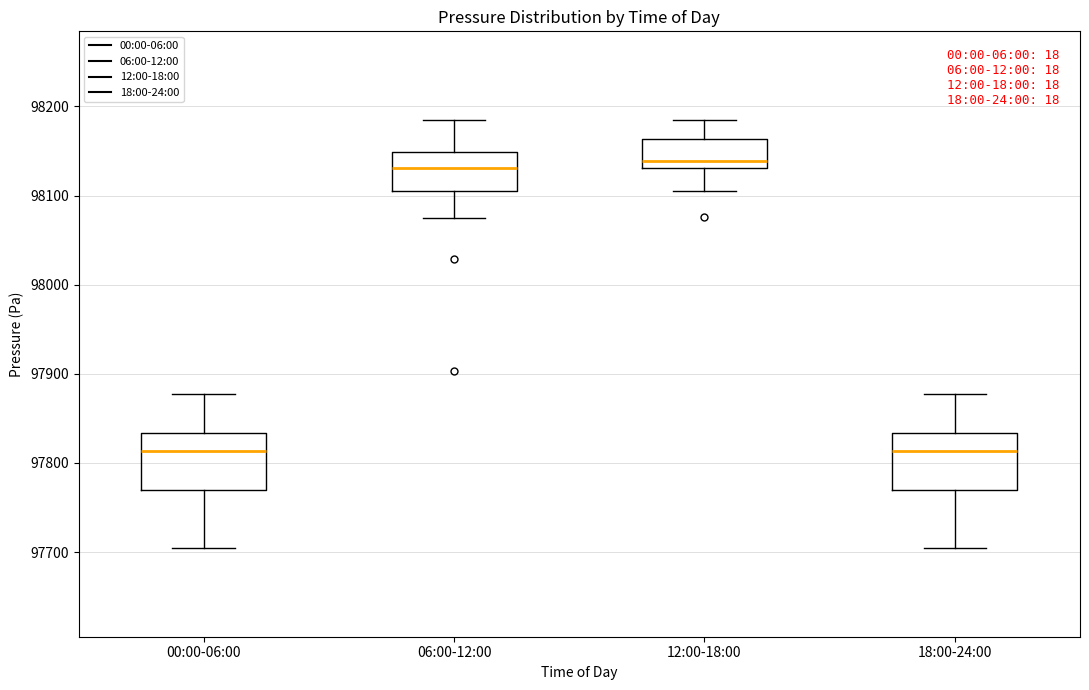

Reading left to right, transcribe this box plot: for each box, give where its median line is, the range the box spans, and where its two whiskers end, as read against the y-axis. The values are not printed on the chart, so give them approximately, as read against the axis.

00:00-06:00: median 97810, box 97770 to 97830, whiskers 97710 to 97880
06:00-12:00: median 98130, box 98110 to 98150, whiskers 98070 to 98180
12:00-18:00: median 98140, box 98130 to 98160, whiskers 98110 to 98180
18:00-24:00: median 97810, box 97770 to 97830, whiskers 97710 to 97880